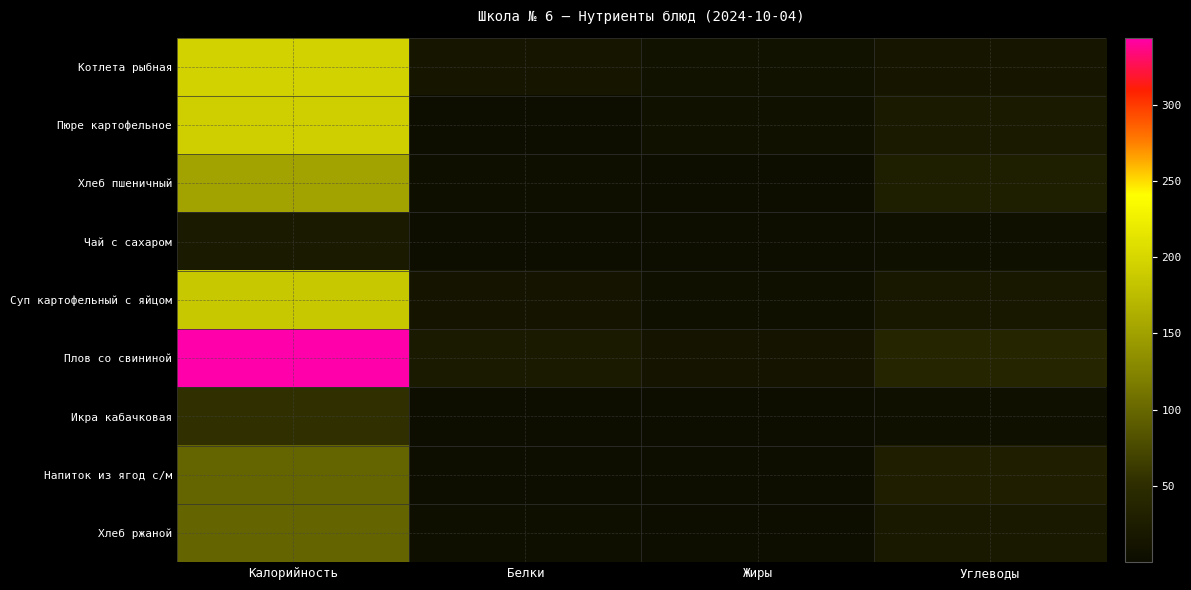

At Углеводы, list the series in order from largest to smallest.

Плов со свининой, Напиток из ягод с/м, Хлеб пшеничный, Пюре картофельное, Хлеб ржаной, Суп картофельный с яйцом, Котлета рыбная, Чай с сахаром, Икра кабачковая